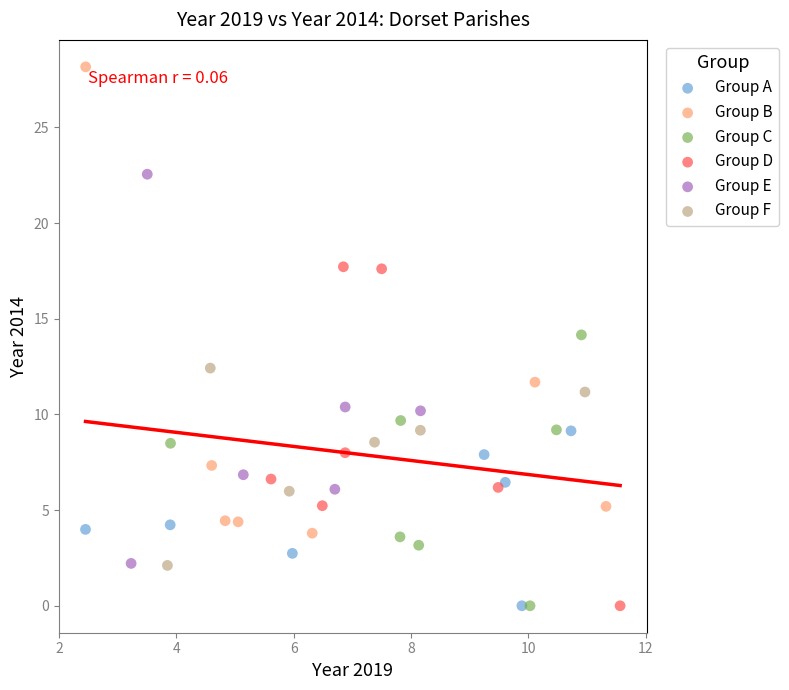

Which series has the largest Y range (max minus min)?

Group B